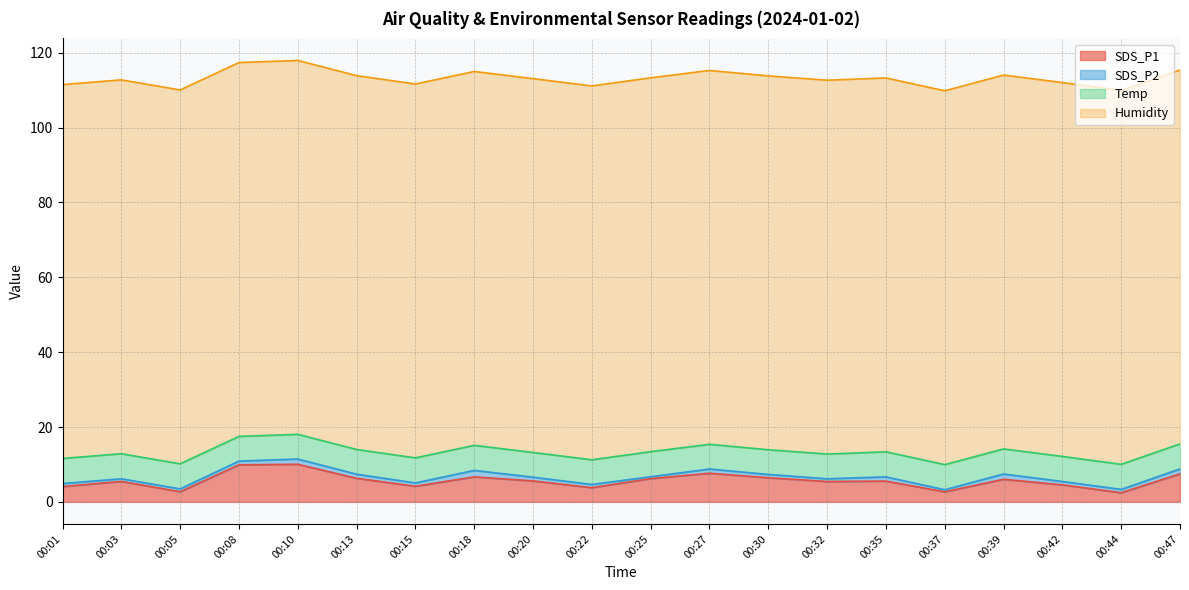

How many Temp values are between 6 and 7?

20